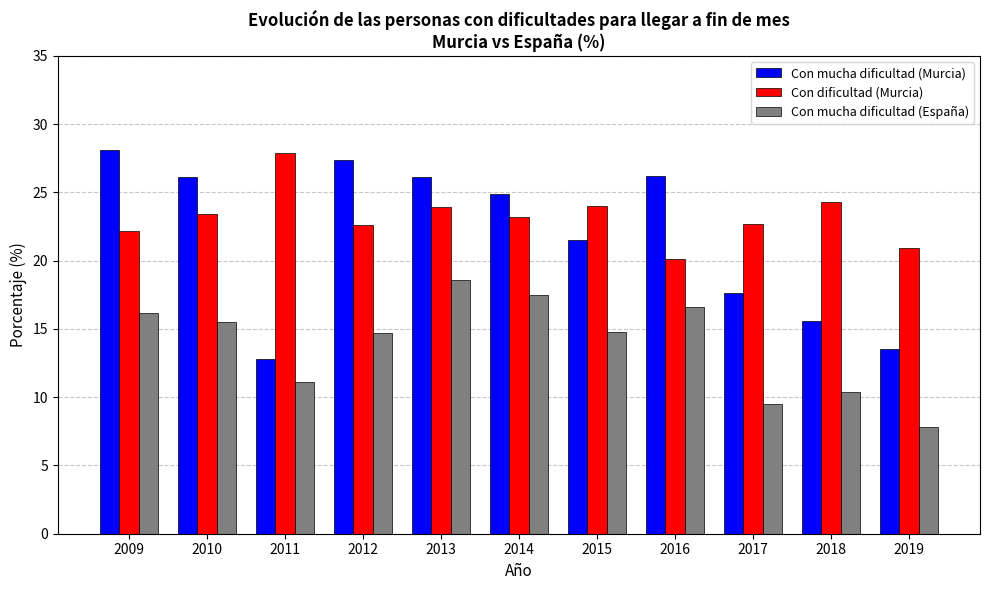

True or false: Con dificultad (Murcia) has a value of 20.9 at 2019.

True